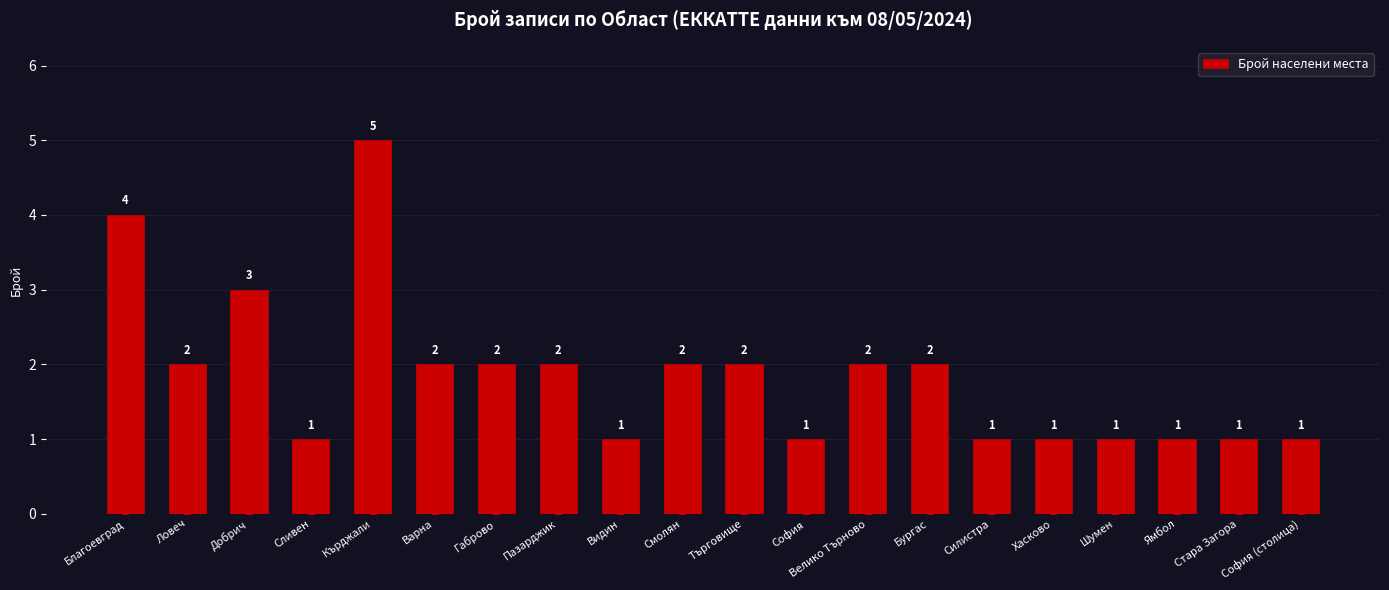

Which has a higher value, Шумен or Ловеч?

Ловеч